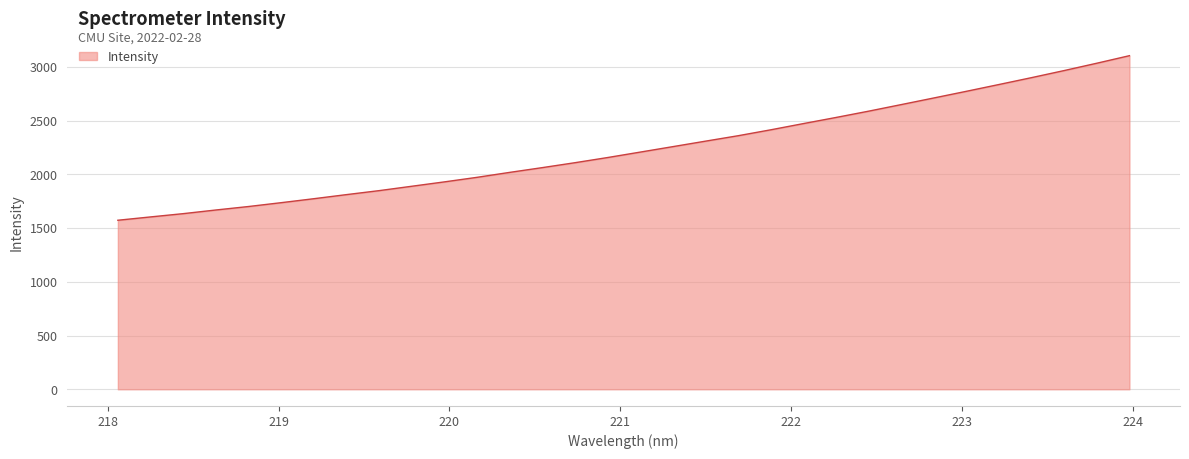

What is the maximum value shown in the chart?

3103.1